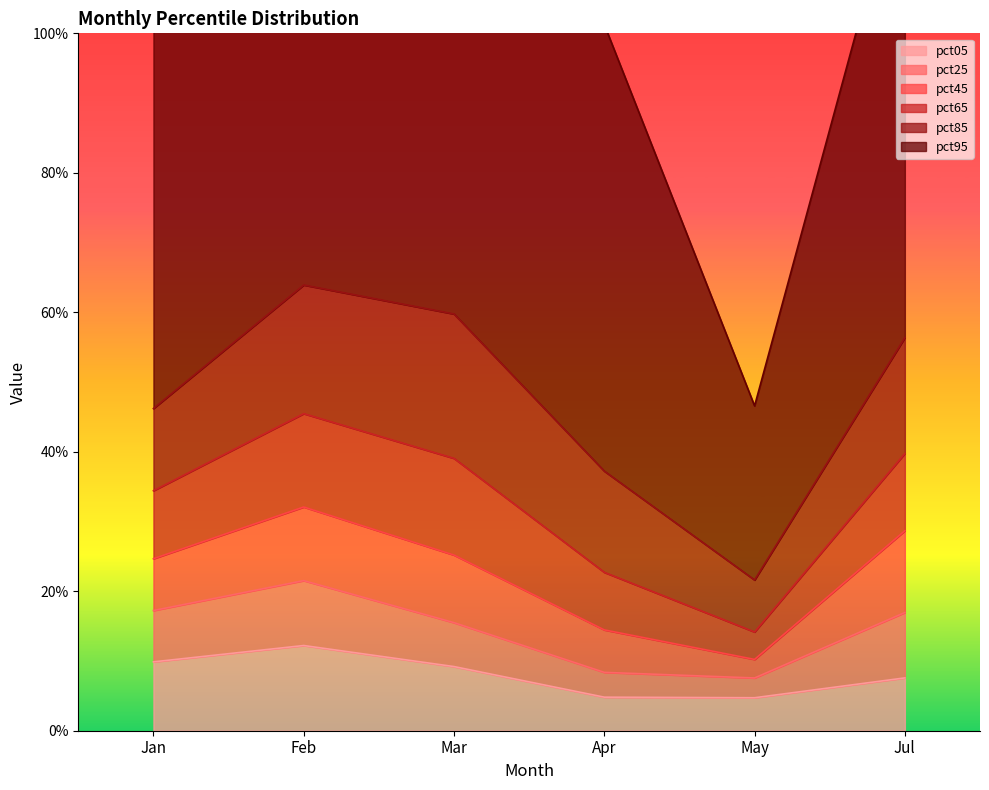

How many pct45 values are between 0 and 1?

6